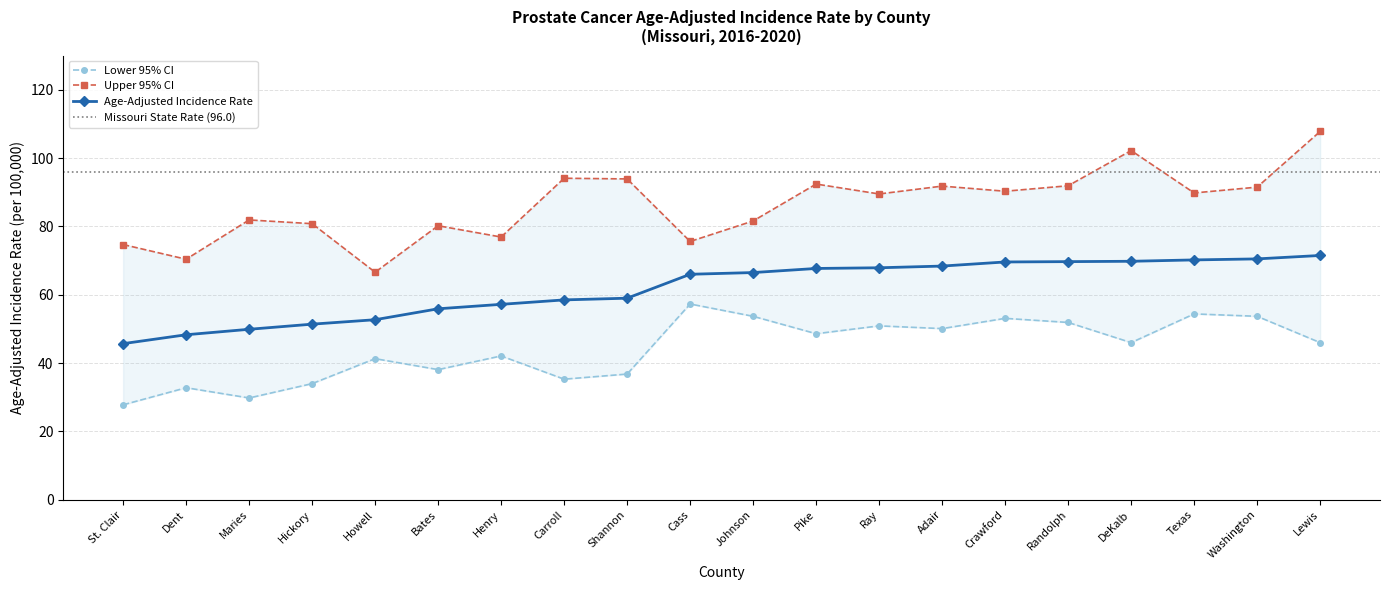

Which category has the highest value in the Age-Adjusted Incidence Rate series?

Lewis